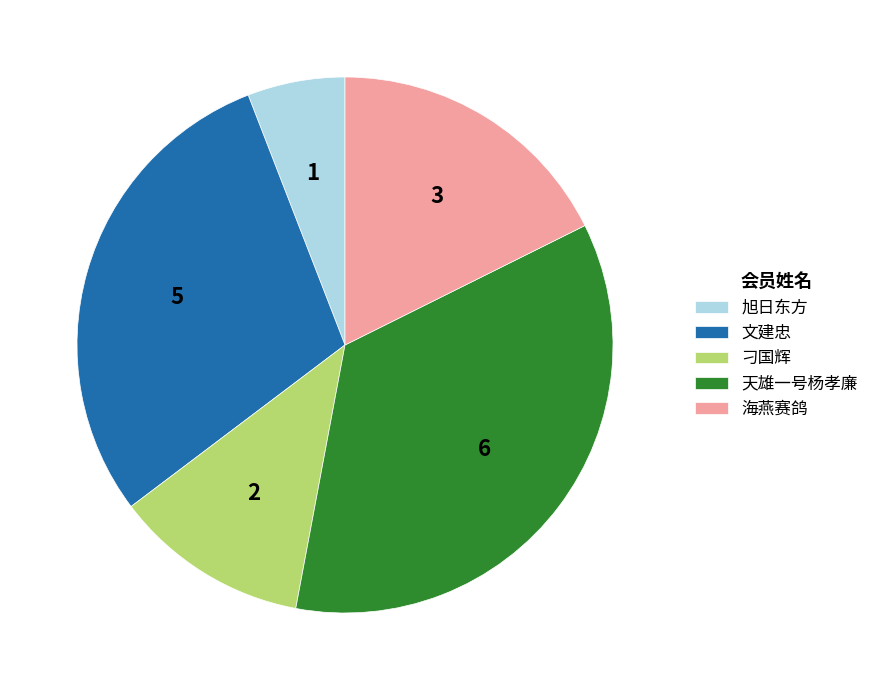

Which has a higher value, 文建忠 or 旭日东方?

文建忠